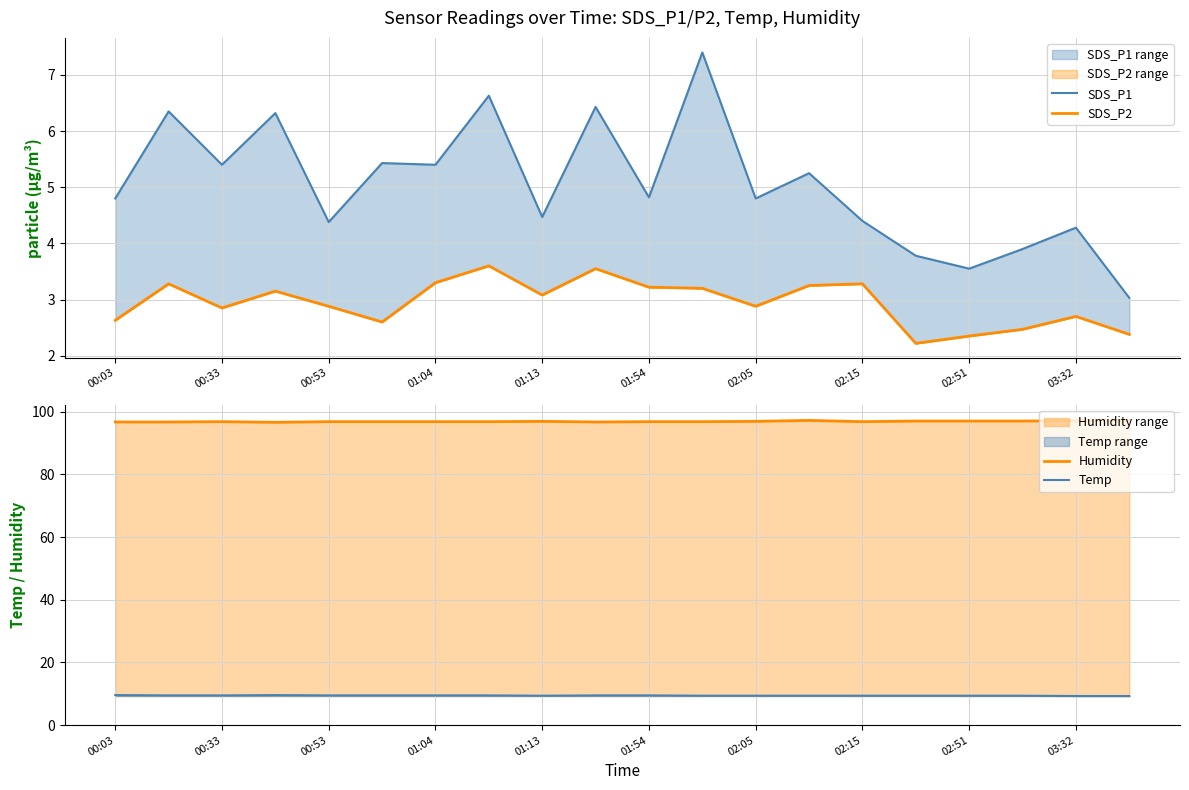

Is it true that Temp equals 9.4 at 02:05?

True